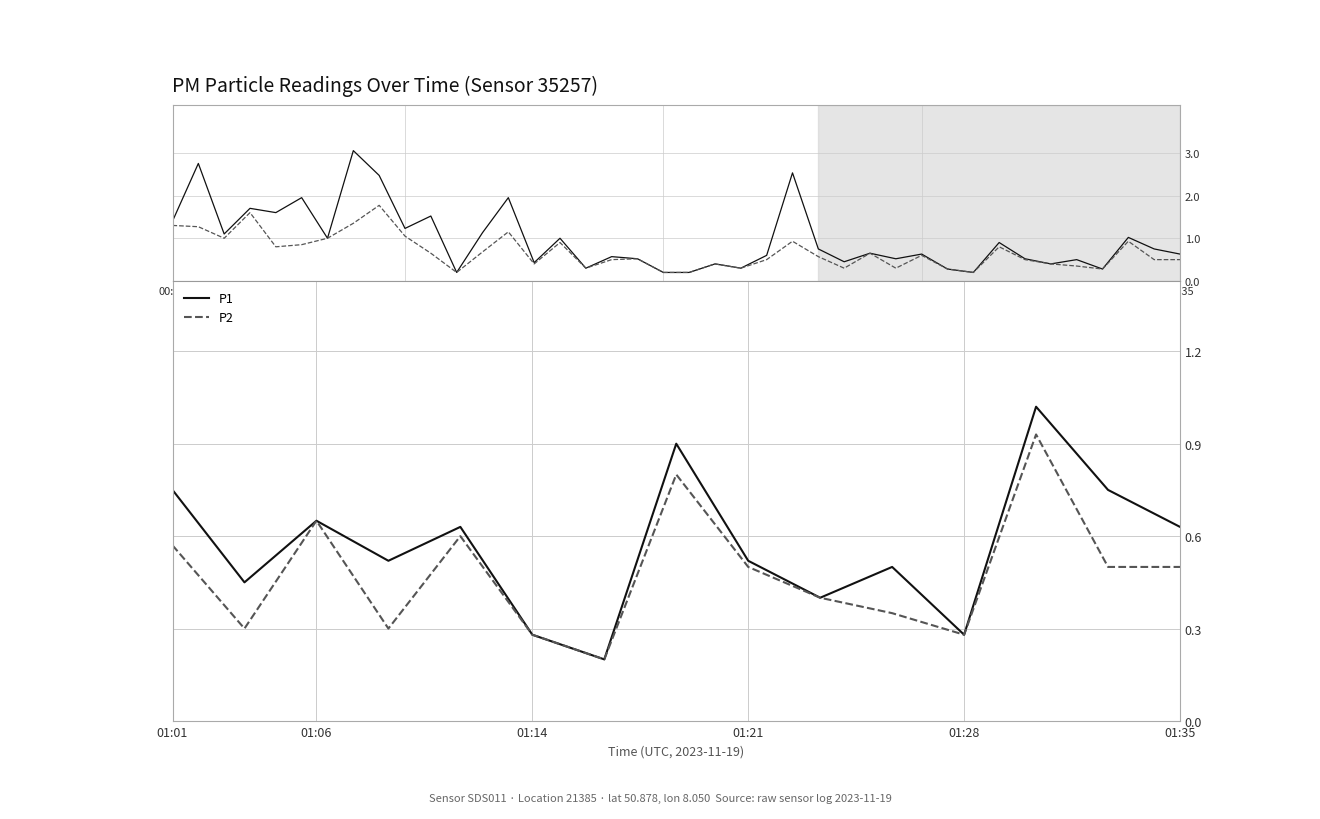

How many lines are shown in the chart?

2